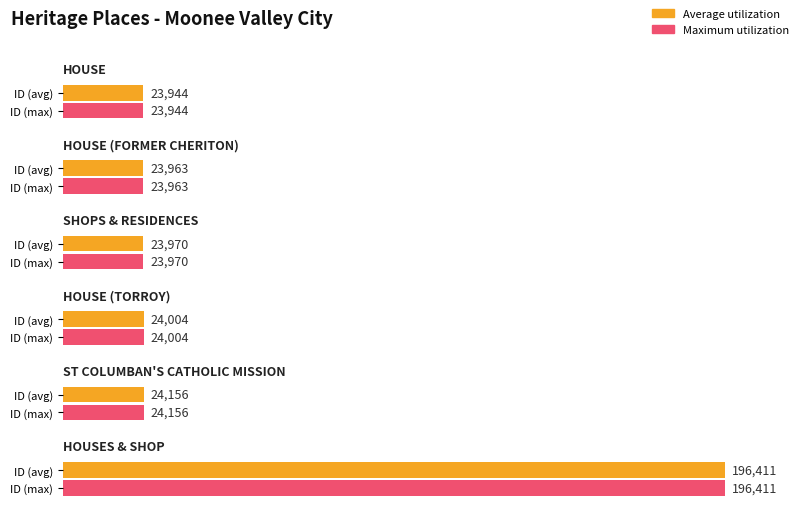

True or false: the data shows 16080 at ST COLUMBAN'S CATHOLIC MISSION.

False